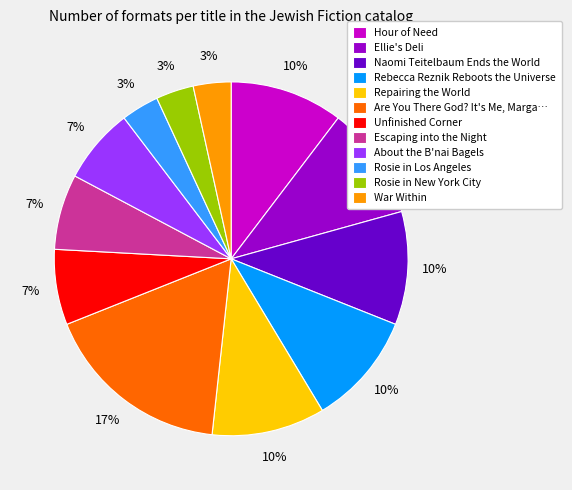

Is there any slice that represents more than half of the pie?

No